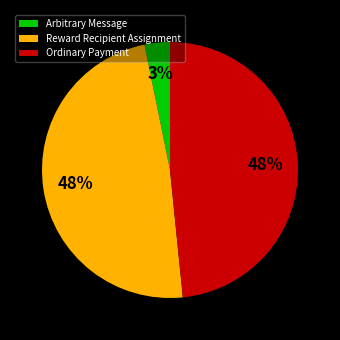

How many slices are in this pie chart?

3